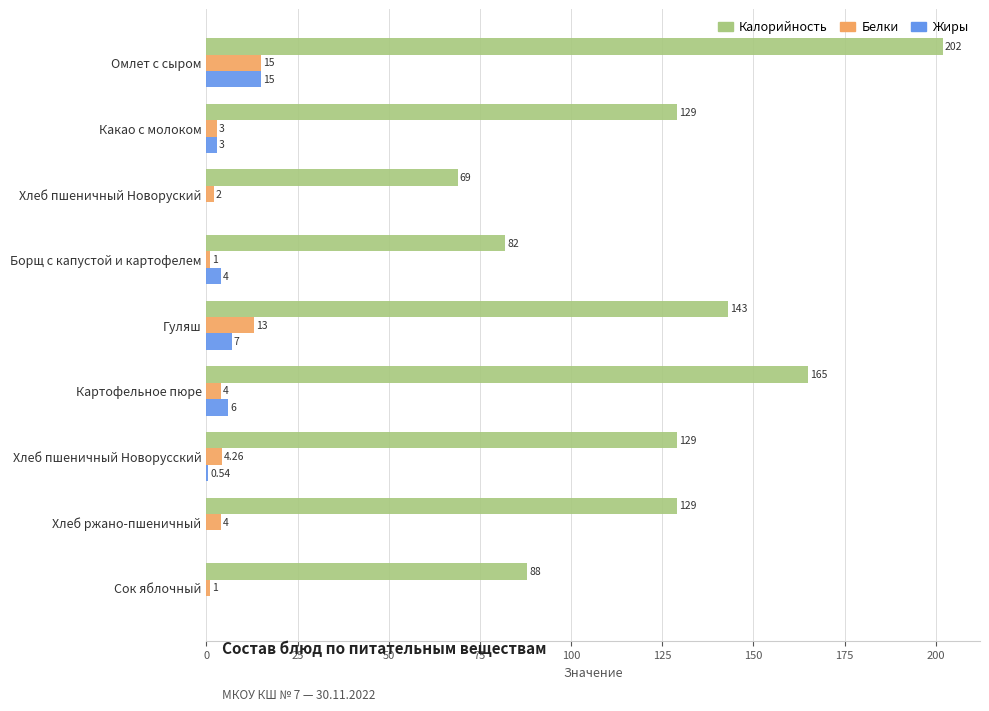

At which label is Белки closest to 8?

Хлеб пшеничный Новорусский